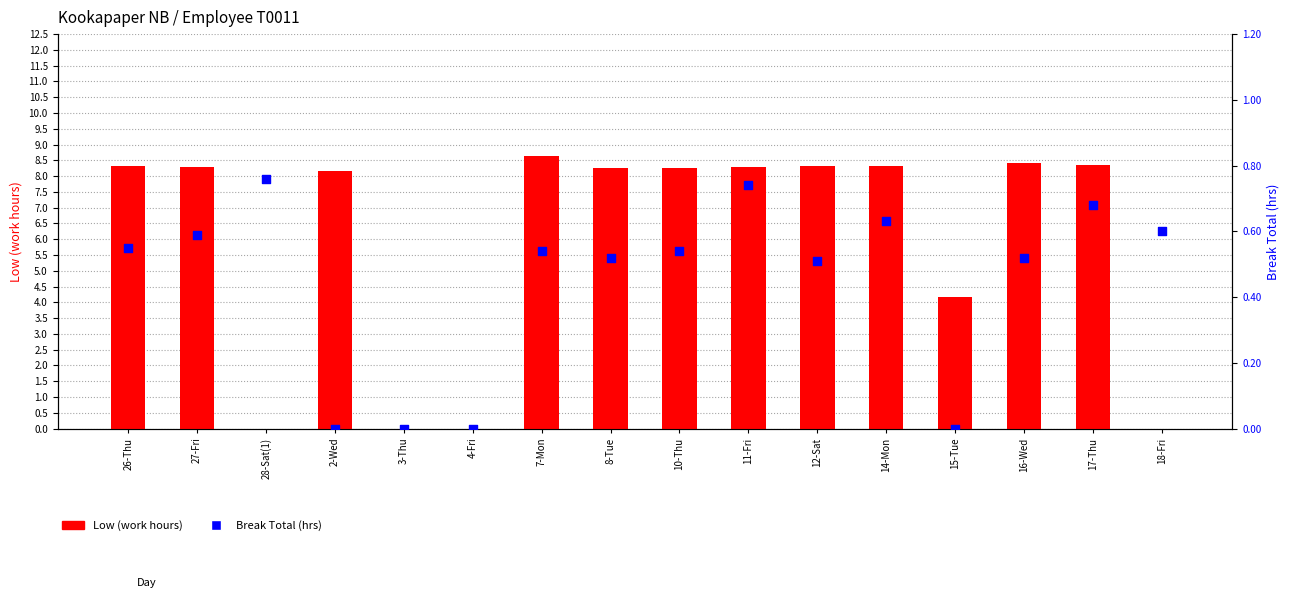

Is the value of Break Total (hrs) at 11-Fri greater than the value of Low (work hours) at 28-Sat(1)?

Yes